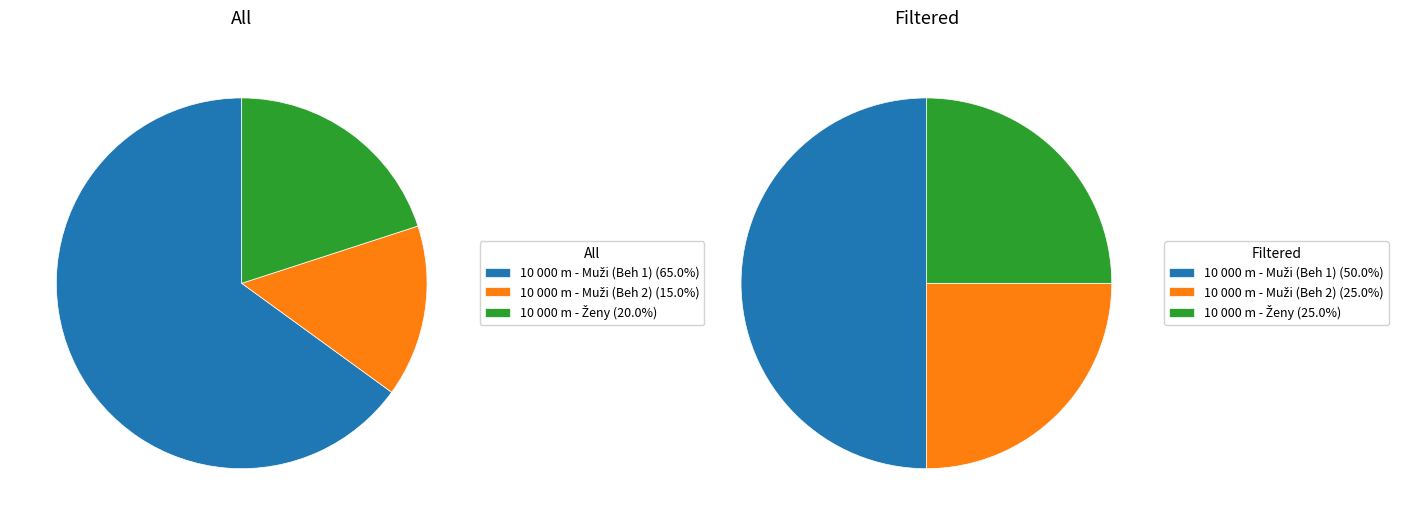

How many slices are in this pie chart?

3